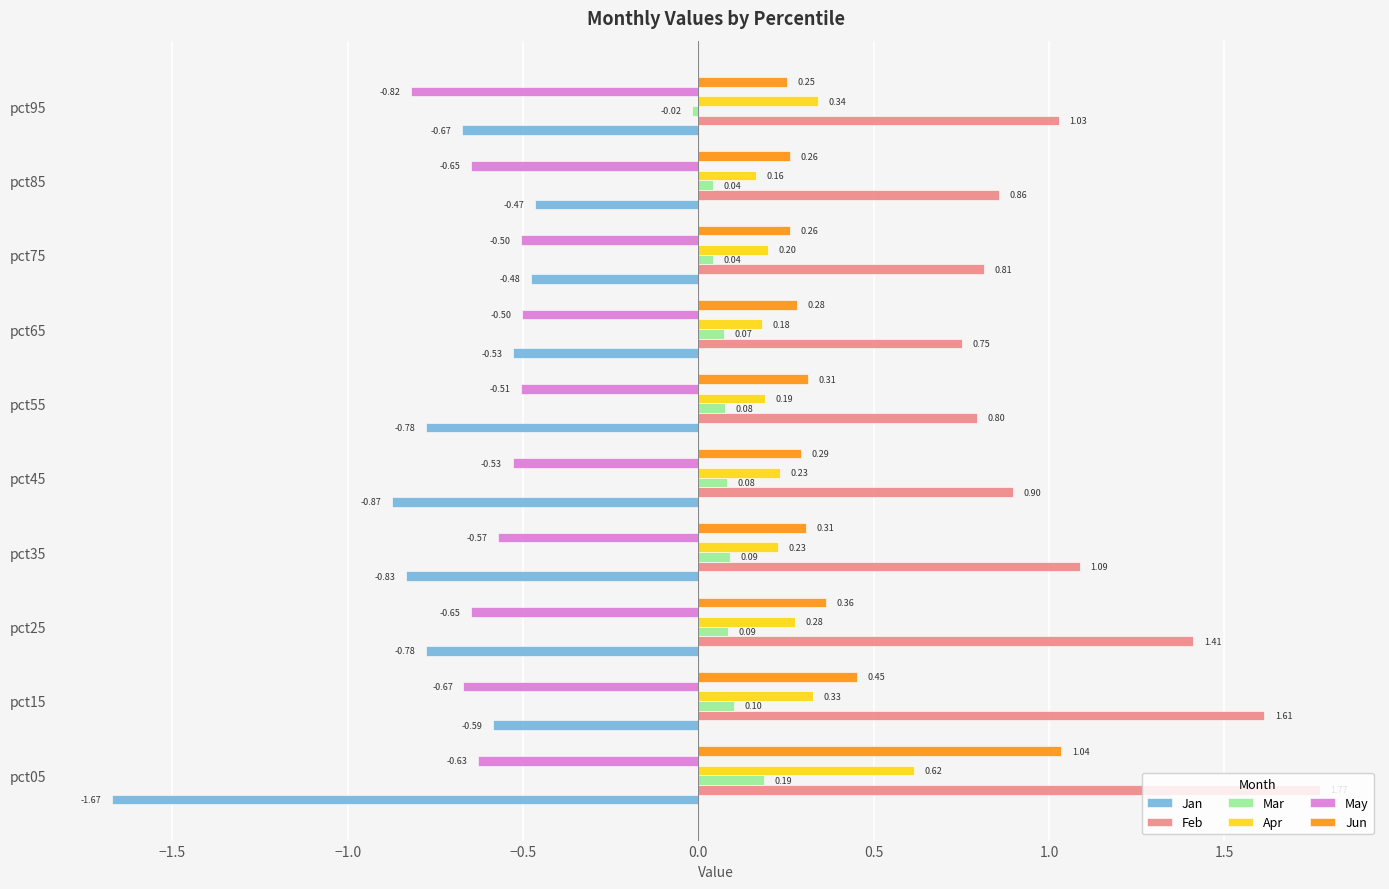

Is the value of May at pct85 greater than the value of Mar at pct55?

No